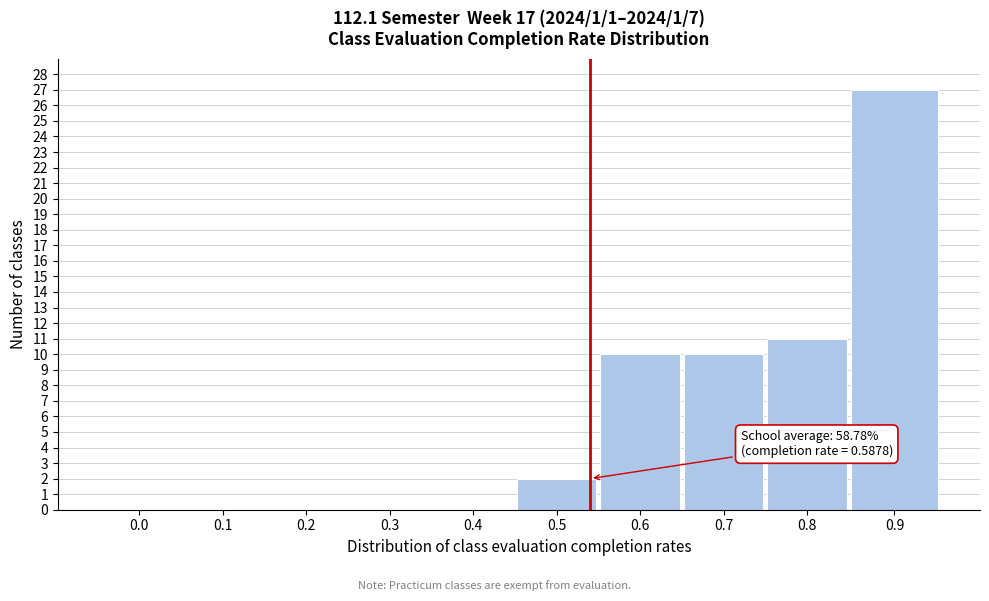

Reading left to right, transcribe all the data shown in this chart.

0.0=0	0.1=0	0.2=0	0.3=0	0.4=0	0.5=2	0.6=10	0.7=10	0.8=11	0.9=27